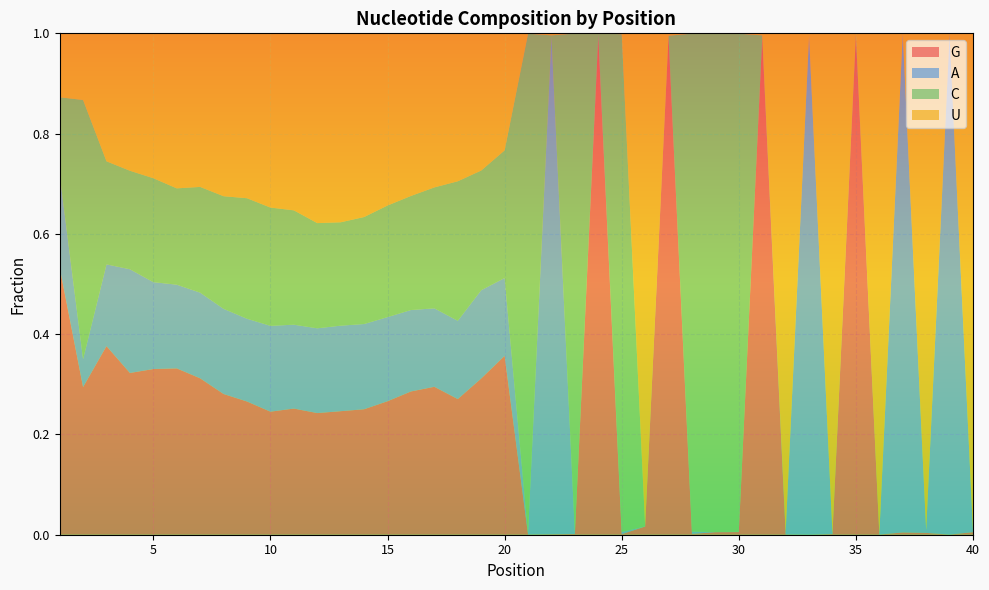

Reading right to left, transcribe all the data shown in this chart.

G: 0.0	0.0	0.0	0.0	0.0	1.0	0.0	0.0	0.0	1.0	0.0	0.0	0.0	1.0	0.0	0.0	1.0	0.0	0.0	0.0	0.4	0.3	0.3	0.3	0.3	0.3	0.3	0.2	0.2	0.3	0.2	0.3	0.3	0.3	0.3	0.3	0.3	0.4	0.3	0.5
A: 0.0	1.0	0.0	1.0	0.0	0.0	0.0	1.0	0.0	0.0	0.0	0.0	0.0	0.0	0.0	0.0	0.0	0.0	1.0	0.0	0.2	0.2	0.2	0.2	0.2	0.2	0.2	0.2	0.2	0.2	0.2	0.2	0.2	0.2	0.2	0.2	0.2	0.2	0.1	0.2
C: 0.0	0.0	0.0	0.0	0.0	0.0	0.0	0.0	0.0	0.0	1.0	1.0	1.0	0.0	0.0	1.0	0.0	1.0	0.0	1.0	0.3	0.2	0.3	0.2	0.2	0.2	0.2	0.2	0.2	0.2	0.2	0.2	0.2	0.2	0.2	0.2	0.2	0.2	0.5	0.2
U: 1.0	0.0	1.0	0.0	1.0	0.0	1.0	0.0	1.0	0.0	0.0	0.0	0.0	0.0	1.0	0.0	0.0	0.0	0.0	0.0	0.2	0.3	0.3	0.3	0.3	0.3	0.4	0.4	0.4	0.4	0.3	0.3	0.3	0.3	0.3	0.3	0.3	0.3	0.1	0.1